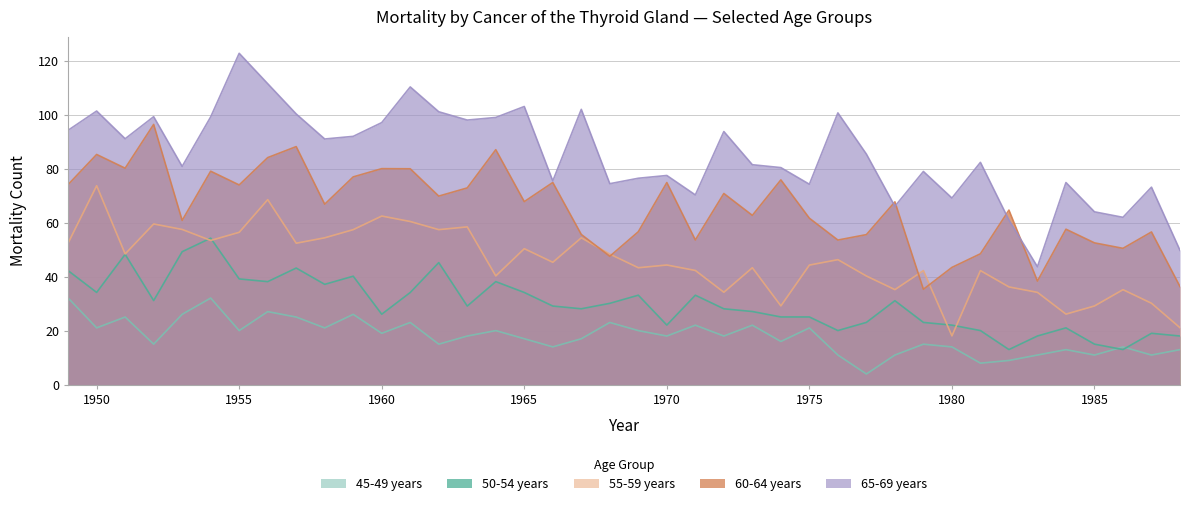

At 1964, list the series in order from largest to smallest.

65-69 years, 60-64 years, 55-59 years, 50-54 years, 45-49 years